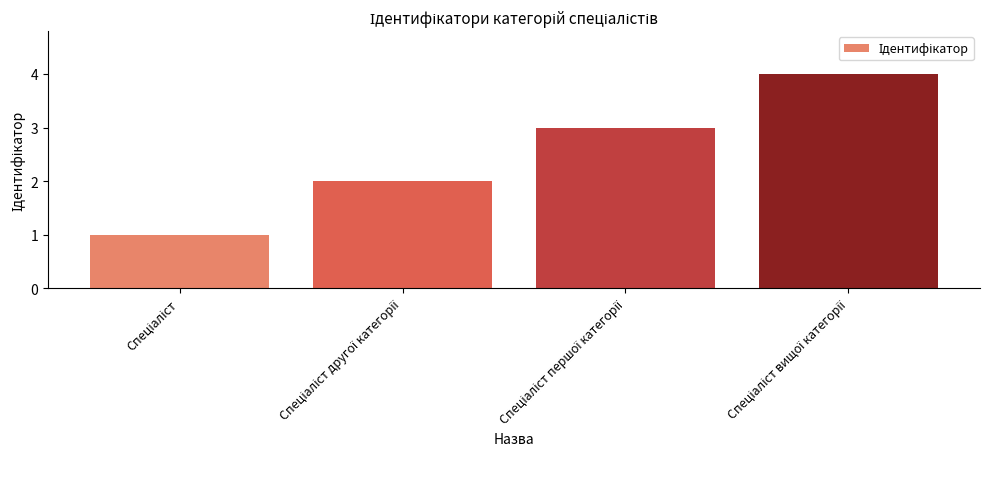

What is the greatest value displayed?

4